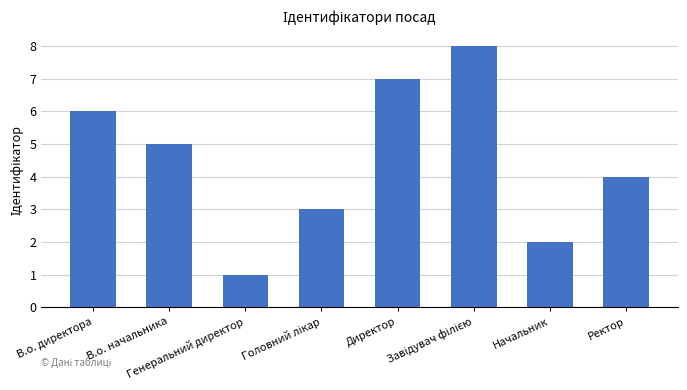

What is the label of the 4th bar from the right?

Директор